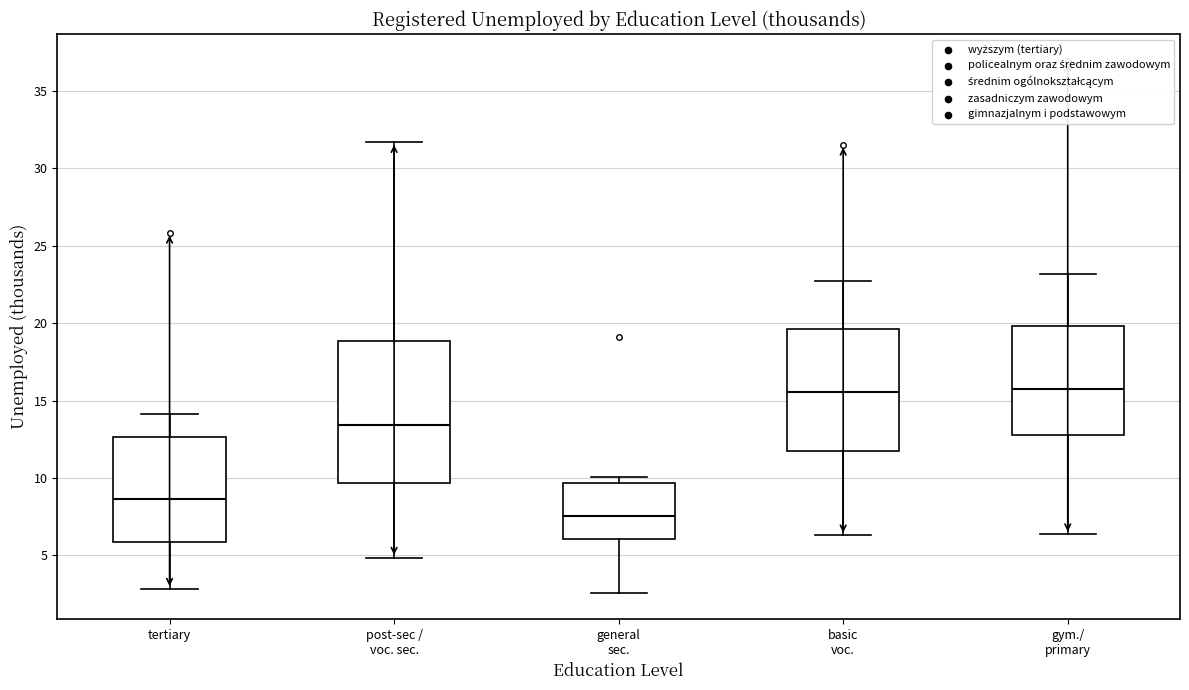

Reading left to right, transcribe this box plot: for each box, give where its median line is, the range the box spans, and where its two whiskers end, as read against the y-axis. The values are not printed on the chart, so give them approximately, as read against the axis.

tertiary: median 8.5, box 6.0 to 12.5, whiskers 3.0 to 14.0
post-sec / voc. sec.: median 13.5, box 9.5 to 19.0, whiskers 5.0 to 31.5
general sec.: median 7.5, box 6.0 to 9.5, whiskers 2.5 to 10.0
basic voc.: median 15.5, box 12.0 to 19.5, whiskers 6.5 to 22.5
gym./ primary: median 16.0, box 13.0 to 20.0, whiskers 6.5 to 23.0